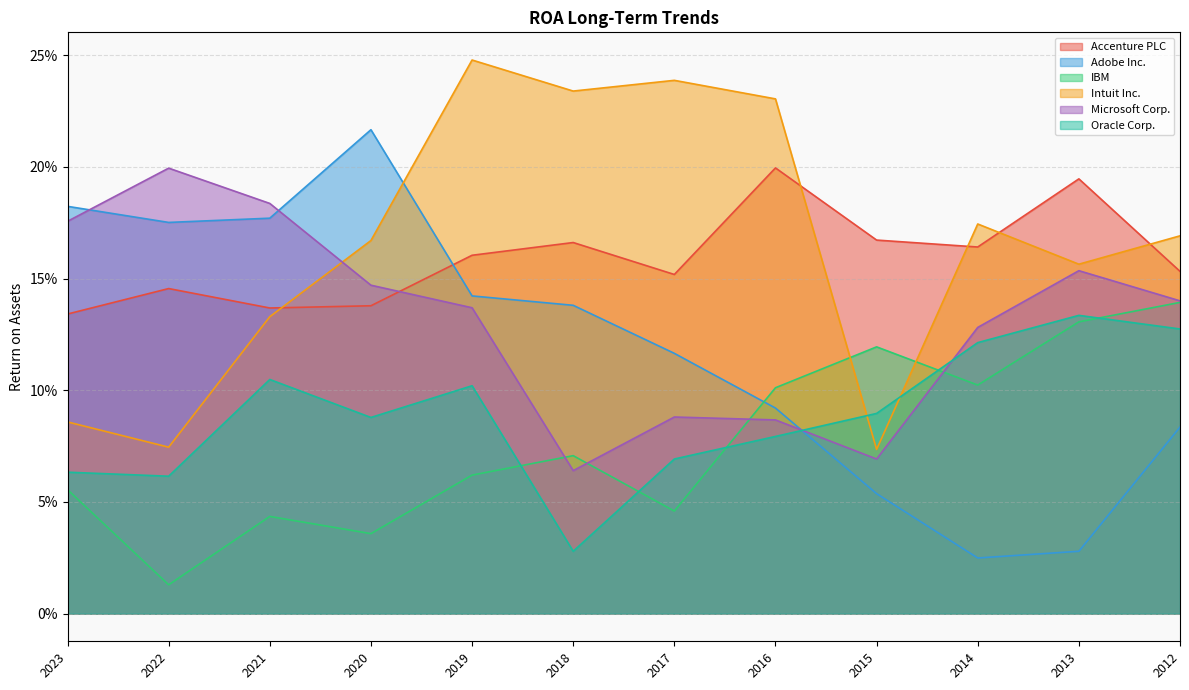

What is the total value across all series at 2014?

0.7